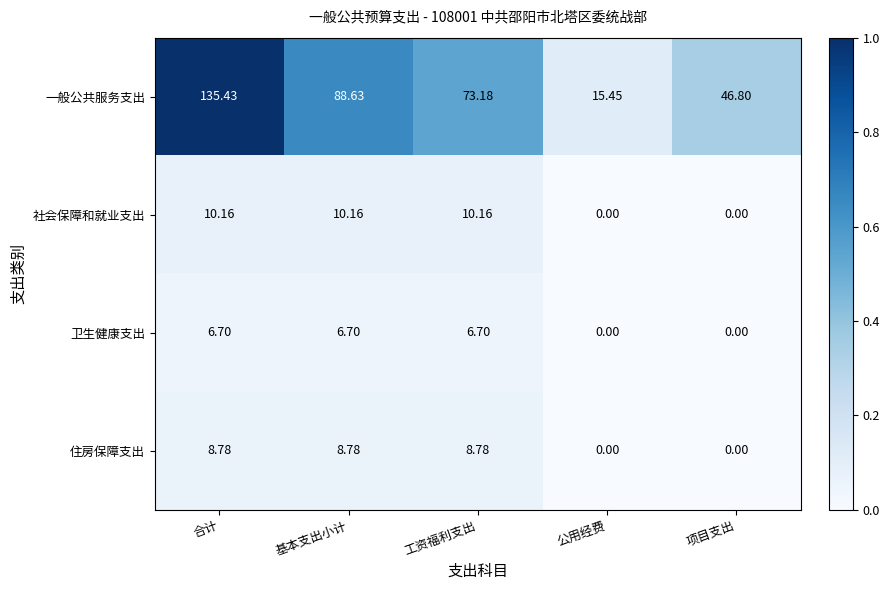

Which category has the lowest value in the 一般公共服务支出 series?

公用经费